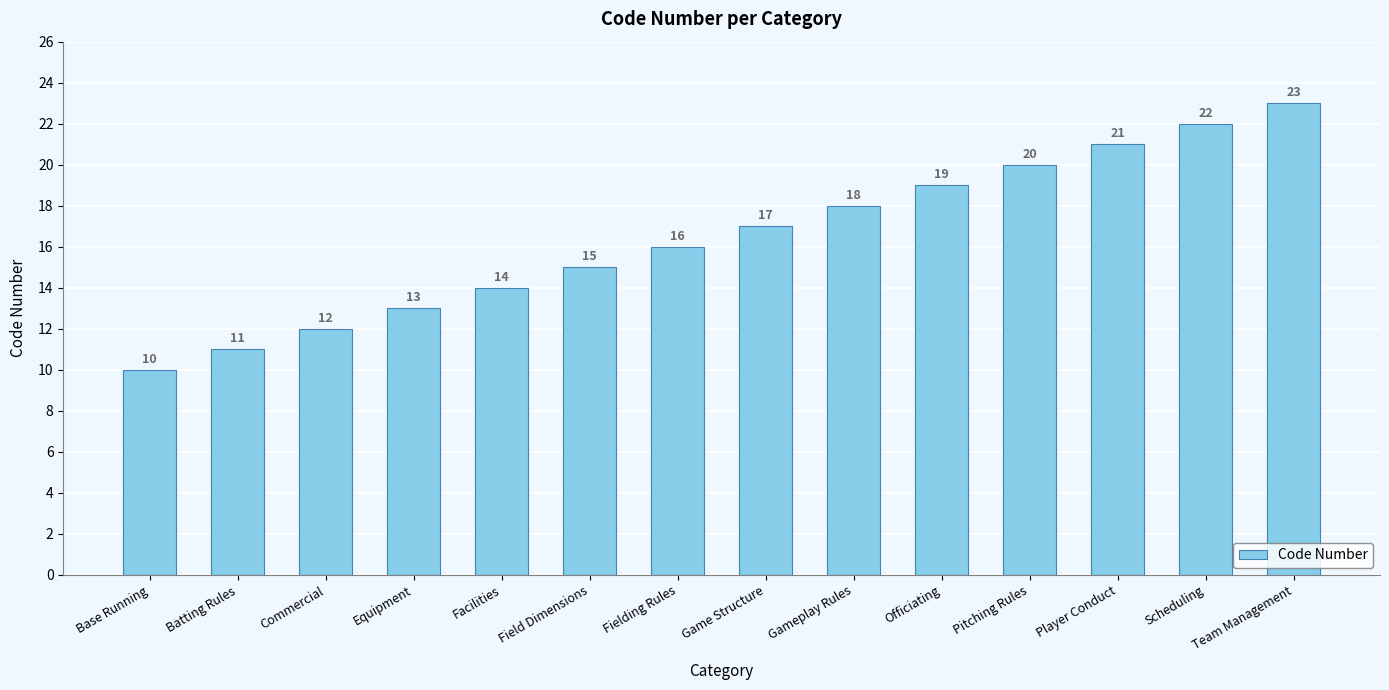

Which category has the highest value across all series?

Team Management